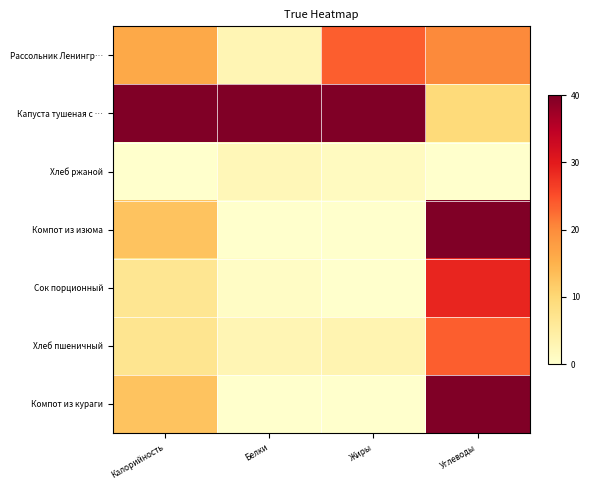

Reading left to right, transcribe all the data shown in this chart.

Рассольник Ленингр…: Калорийность=16.1	Белки=2.8	Жиры=23.6	Углеводы=20.2
Капуста тушеная с …: Калорийность=40.0	Белки=40.0	Жиры=40.0	Углеводы=9.4
Хлеб ржаной: Калорийность=0.0	Белки=2.2	Жиры=1.4	Углеводы=0.0
Компот из изюма: Калорийность=12.7	Белки=0.0	Жиры=0.1	Углеводы=40.0
Сок порционный: Калорийность=6.7	Белки=0.8	Жиры=0.0	Углеводы=28.8
Хлеб пшеничный: Калорийность=6.9	Белки=2.8	Жиры=3.1	Углеводы=23.7
Компот из кураги: Калорийность=12.7	Белки=0.0	Жиры=0.1	Углеводы=40.0